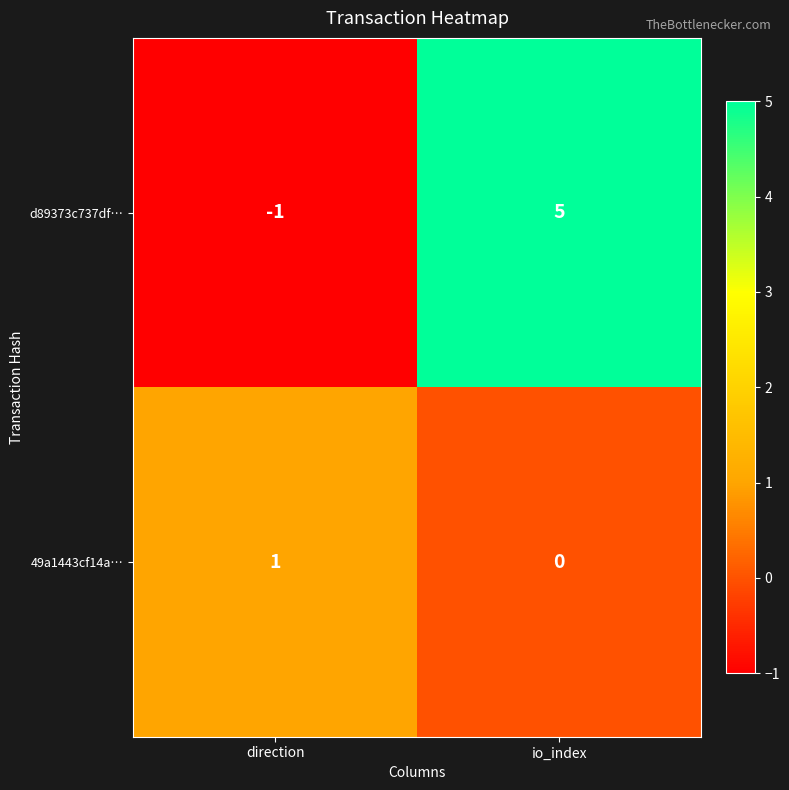

Where is d89373c737df… nearest to the value 2?

direction